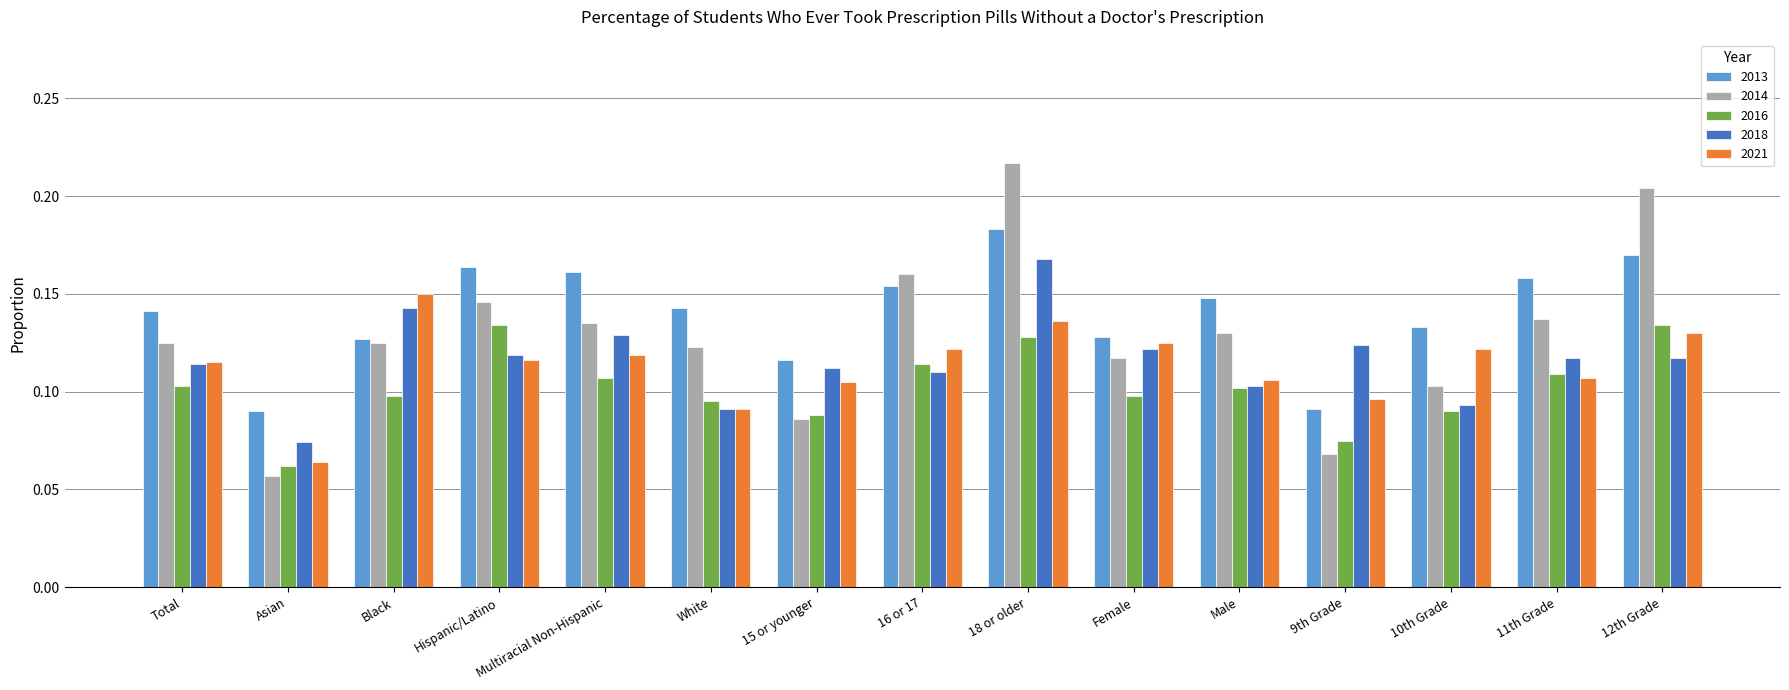

How many 2018 values are between 0 and 1?

15